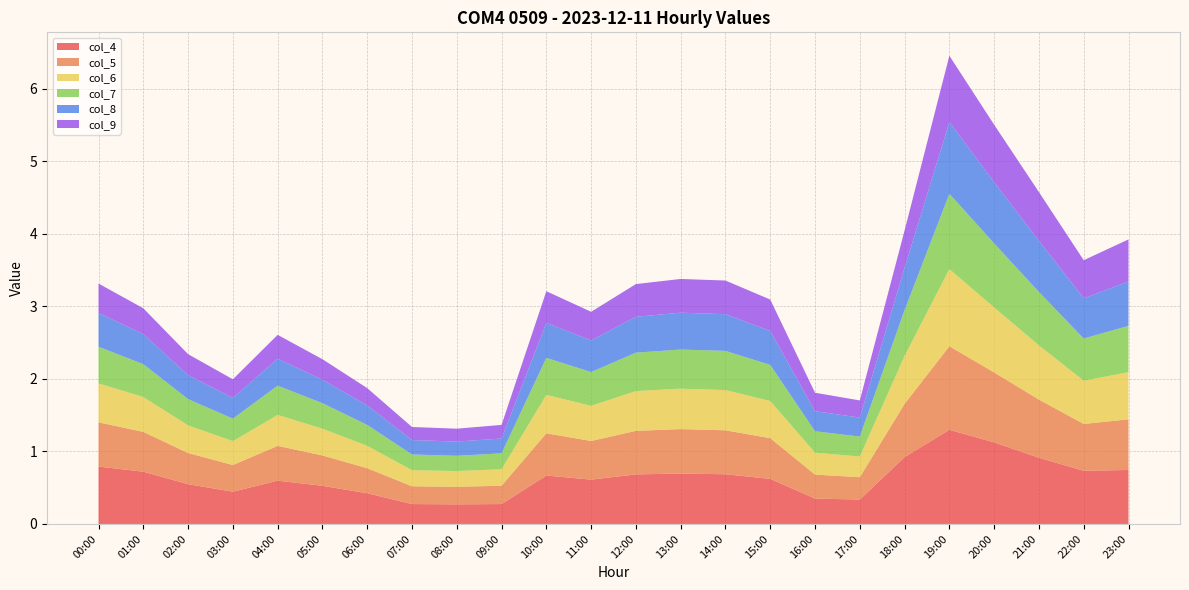

Reading left to right, what are all the values shown in this chart?

col_4: 00:00=0.8	01:00=0.7	02:00=0.5	03:00=0.4	04:00=0.6	05:00=0.5	06:00=0.4	07:00=0.3	08:00=0.3	09:00=0.3	10:00=0.7	11:00=0.6	12:00=0.7	13:00=0.7	14:00=0.7	15:00=0.6	16:00=0.3	17:00=0.3	18:00=0.9	19:00=1.3	20:00=1.1	21:00=0.9	22:00=0.7	23:00=0.7
col_5: 00:00=0.6	01:00=0.5	02:00=0.4	03:00=0.4	04:00=0.5	05:00=0.4	06:00=0.3	07:00=0.2	08:00=0.2	09:00=0.3	10:00=0.6	11:00=0.5	12:00=0.6	13:00=0.6	14:00=0.6	15:00=0.6	16:00=0.3	17:00=0.3	18:00=0.7	19:00=1.2	20:00=1.0	21:00=0.8	22:00=0.6	23:00=0.7
col_6: 00:00=0.5	01:00=0.5	02:00=0.4	03:00=0.3	04:00=0.4	05:00=0.4	06:00=0.3	07:00=0.2	08:00=0.2	09:00=0.2	10:00=0.5	11:00=0.5	12:00=0.5	13:00=0.6	14:00=0.6	15:00=0.5	16:00=0.3	17:00=0.3	18:00=0.7	19:00=1.1	20:00=0.9	21:00=0.7	22:00=0.6	23:00=0.7
col_7: 00:00=0.5	01:00=0.5	02:00=0.4	03:00=0.3	04:00=0.4	05:00=0.4	06:00=0.3	07:00=0.2	08:00=0.2	09:00=0.2	10:00=0.5	11:00=0.5	12:00=0.5	13:00=0.5	14:00=0.5	15:00=0.5	16:00=0.3	17:00=0.3	18:00=0.6	19:00=1.0	20:00=0.9	21:00=0.7	22:00=0.6	23:00=0.6
col_8: 00:00=0.5	01:00=0.4	02:00=0.3	03:00=0.3	04:00=0.4	05:00=0.3	06:00=0.3	07:00=0.2	08:00=0.2	09:00=0.2	10:00=0.5	11:00=0.4	12:00=0.5	13:00=0.5	14:00=0.5	15:00=0.5	16:00=0.3	17:00=0.3	18:00=0.6	19:00=1.0	20:00=0.8	21:00=0.7	22:00=0.6	23:00=0.6
col_9: 00:00=0.4	01:00=0.4	02:00=0.3	03:00=0.3	04:00=0.3	05:00=0.3	06:00=0.2	07:00=0.2	08:00=0.2	09:00=0.2	10:00=0.4	11:00=0.4	12:00=0.5	13:00=0.5	14:00=0.5	15:00=0.4	16:00=0.3	17:00=0.2	18:00=0.5	19:00=0.9	20:00=0.8	21:00=0.7	22:00=0.5	23:00=0.6